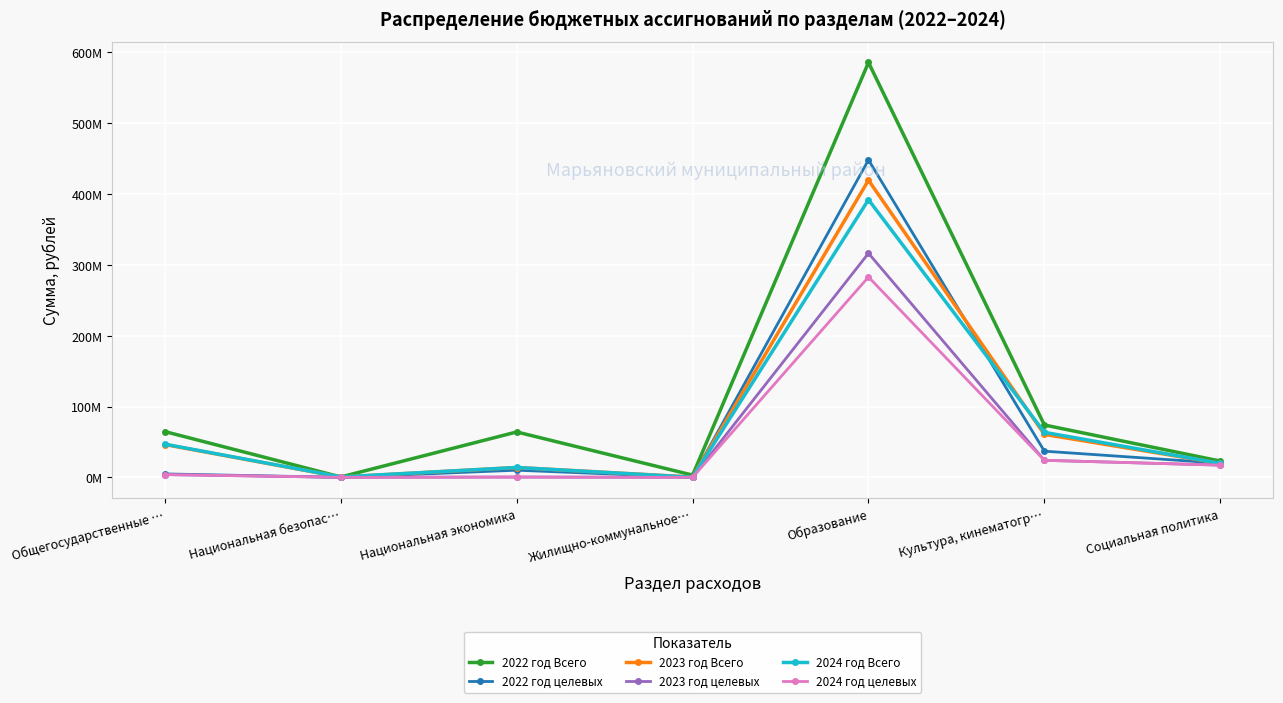

Is this an area chart (filled region under the line)?

No